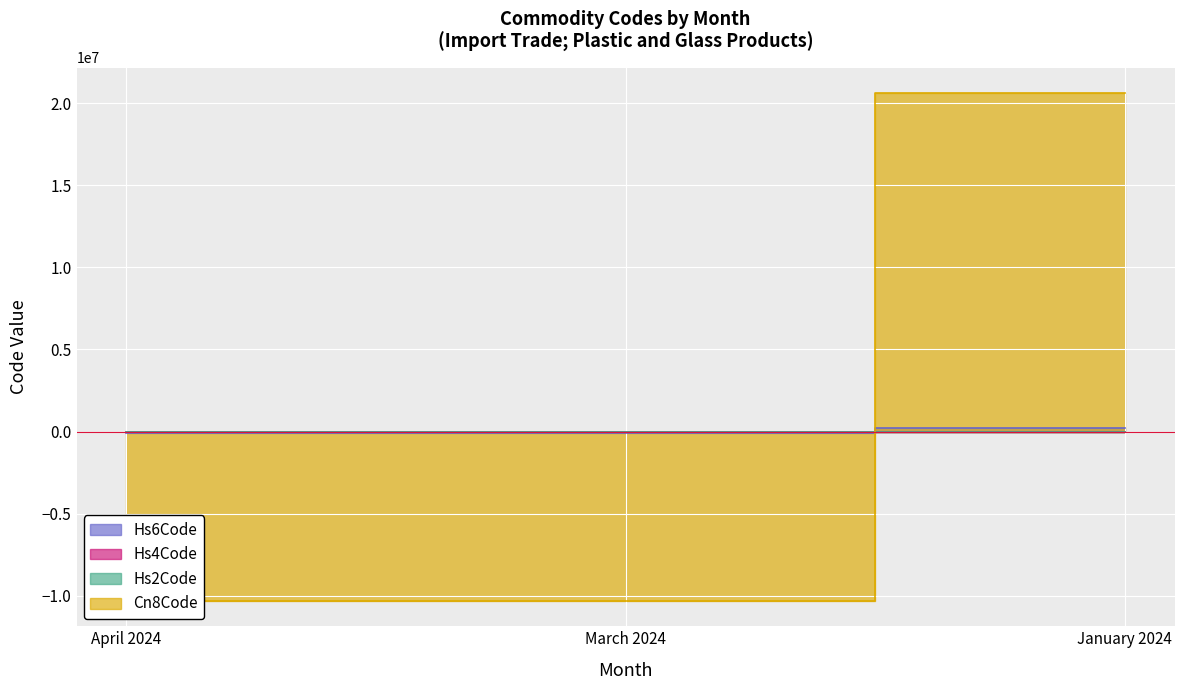

Rank the series at January 2024 from lowest to highest value.

Hs2Code, Hs4Code, Hs6Code, Cn8Code